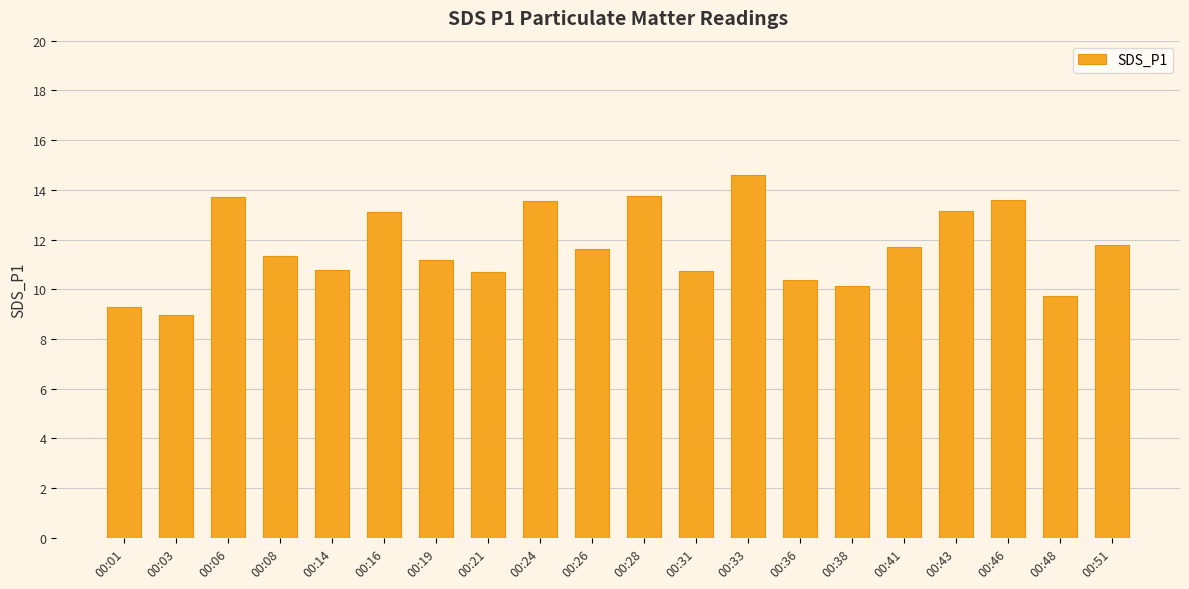

What is the change in value from 00:16 to 00:31?

-2.4